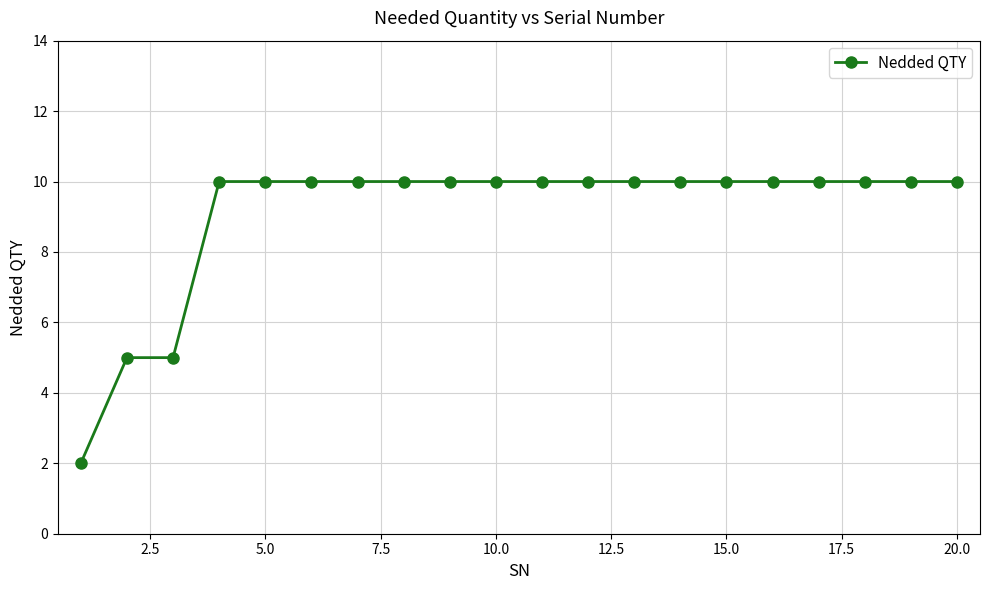

Count the values in the range 10 to 11.

17